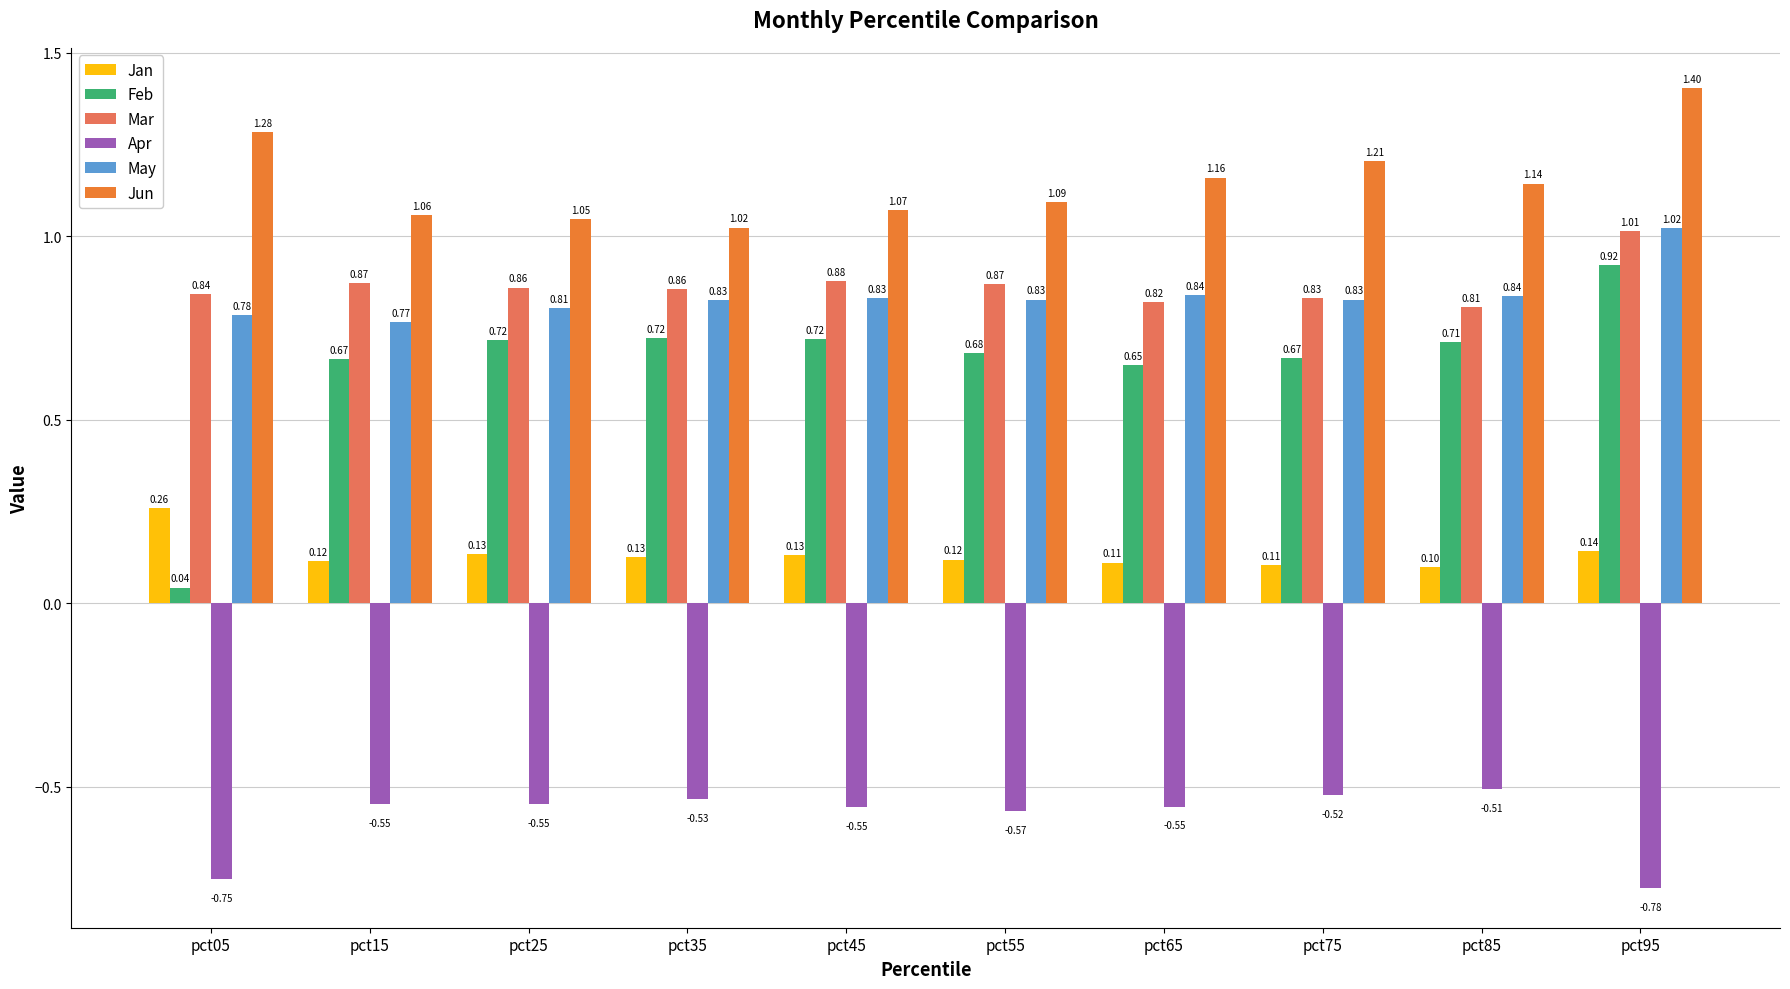

Which series has the largest total across all categories?

Jun